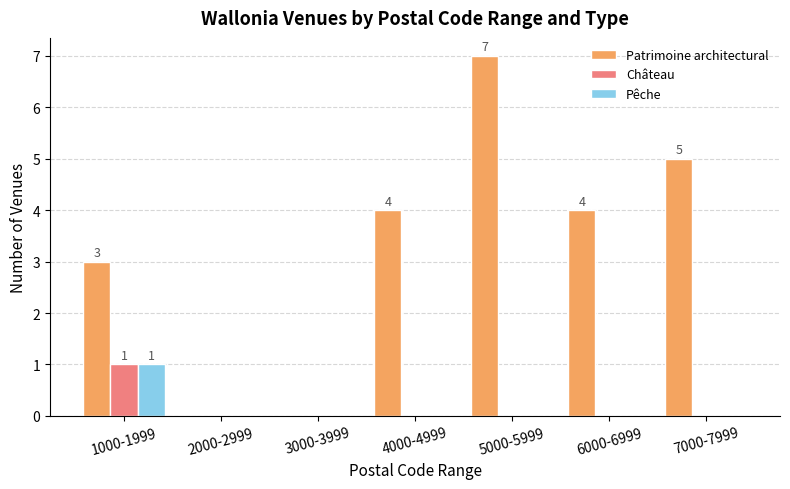

Reading right to left, list all the values displayed in this chart.

Patrimoine architectural: 5	4	7	4	0	0	3
Château: 0	0	0	0	0	0	1
Pêche: 0	0	0	0	0	0	1